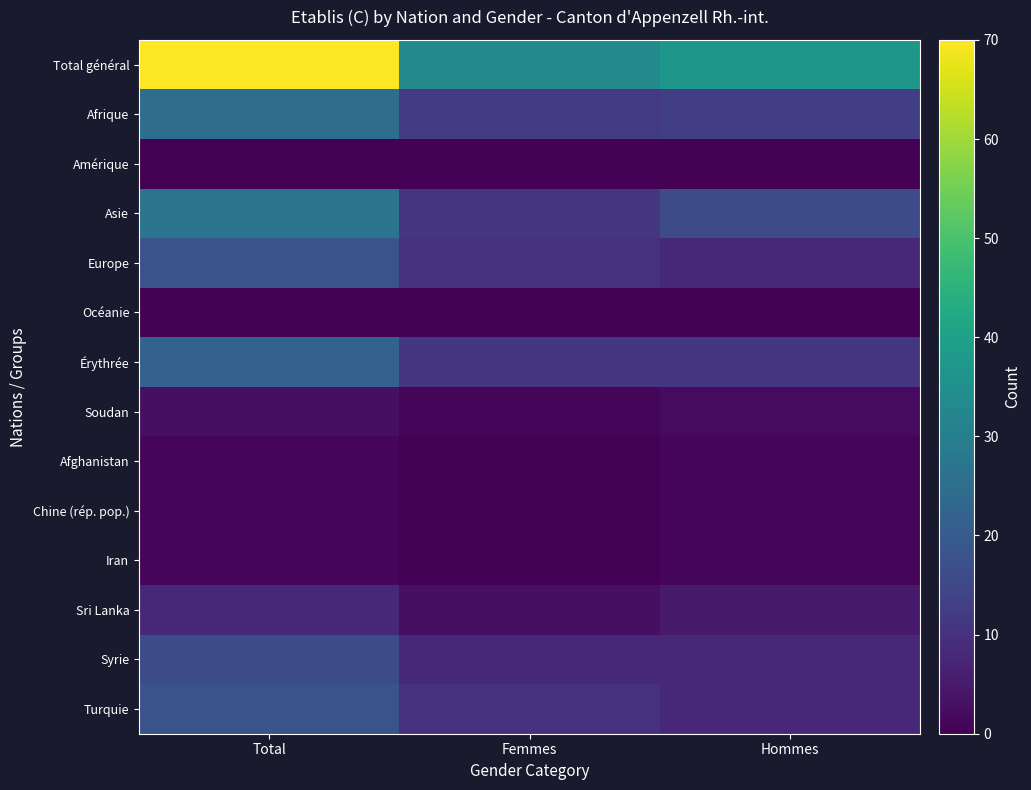

At Femmes, list the series in order from largest to smallest.

Total général, Afrique, Asie, Érythrée, Europe, Turquie, Syrie, Sri Lanka, Soudan, Amérique, Océanie, Afghanistan, Chine (rép. pop.), Iran